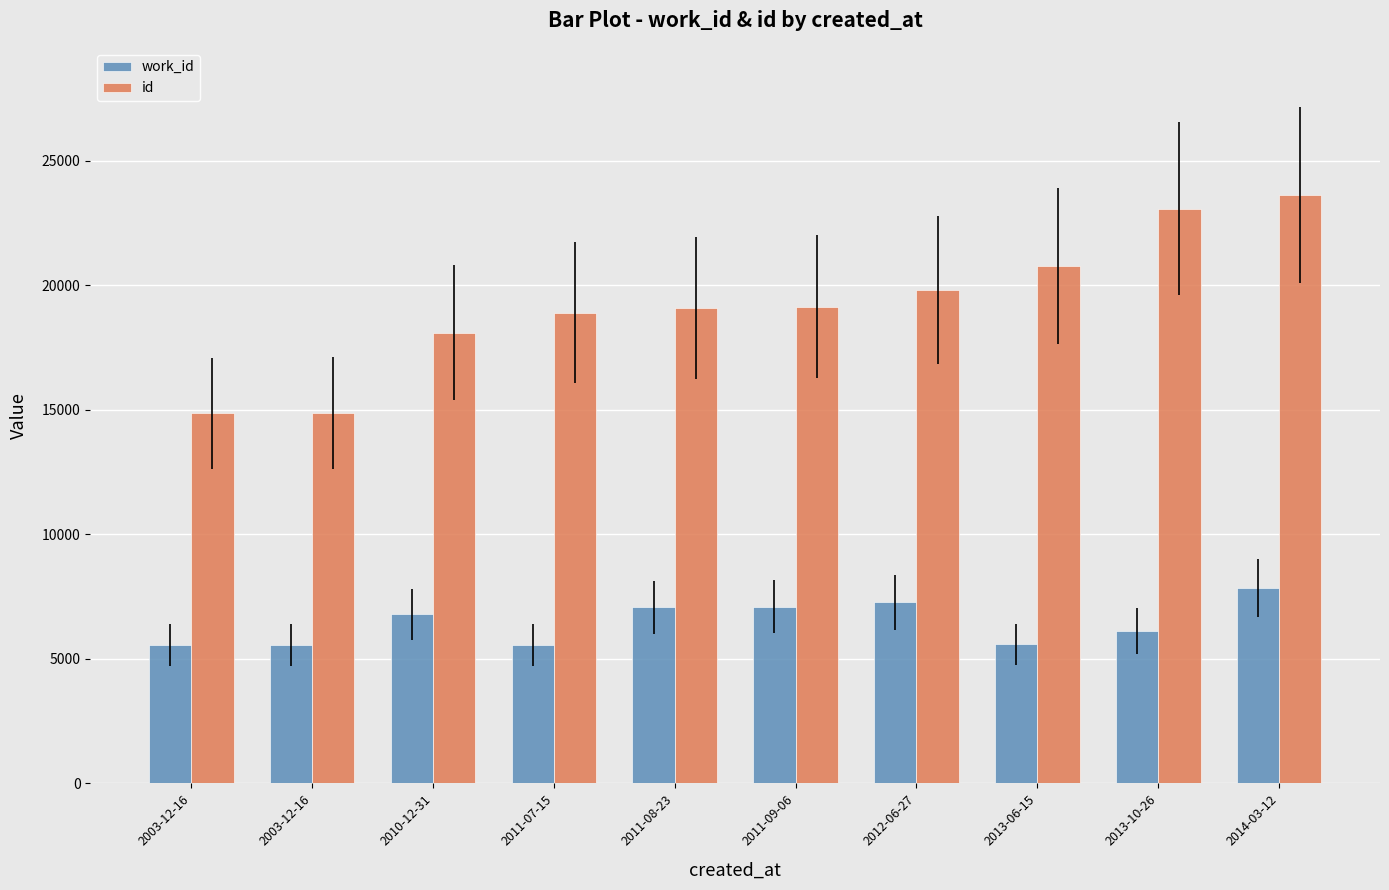

Count the number of categories in the chart.

10